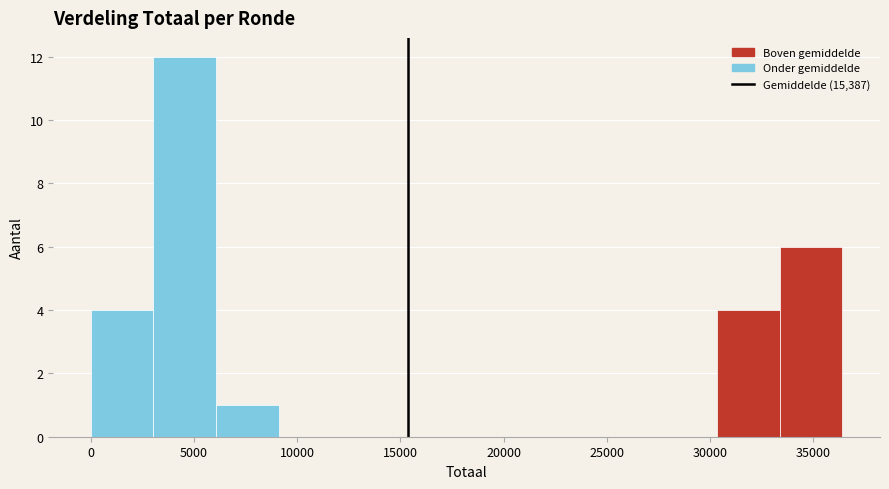

How tall is the bar that spans 3000 to 6000 on the x-axis? Neither the bar edges nor the heights are printed on the chart, so give them approximately, as read against the axes.

12